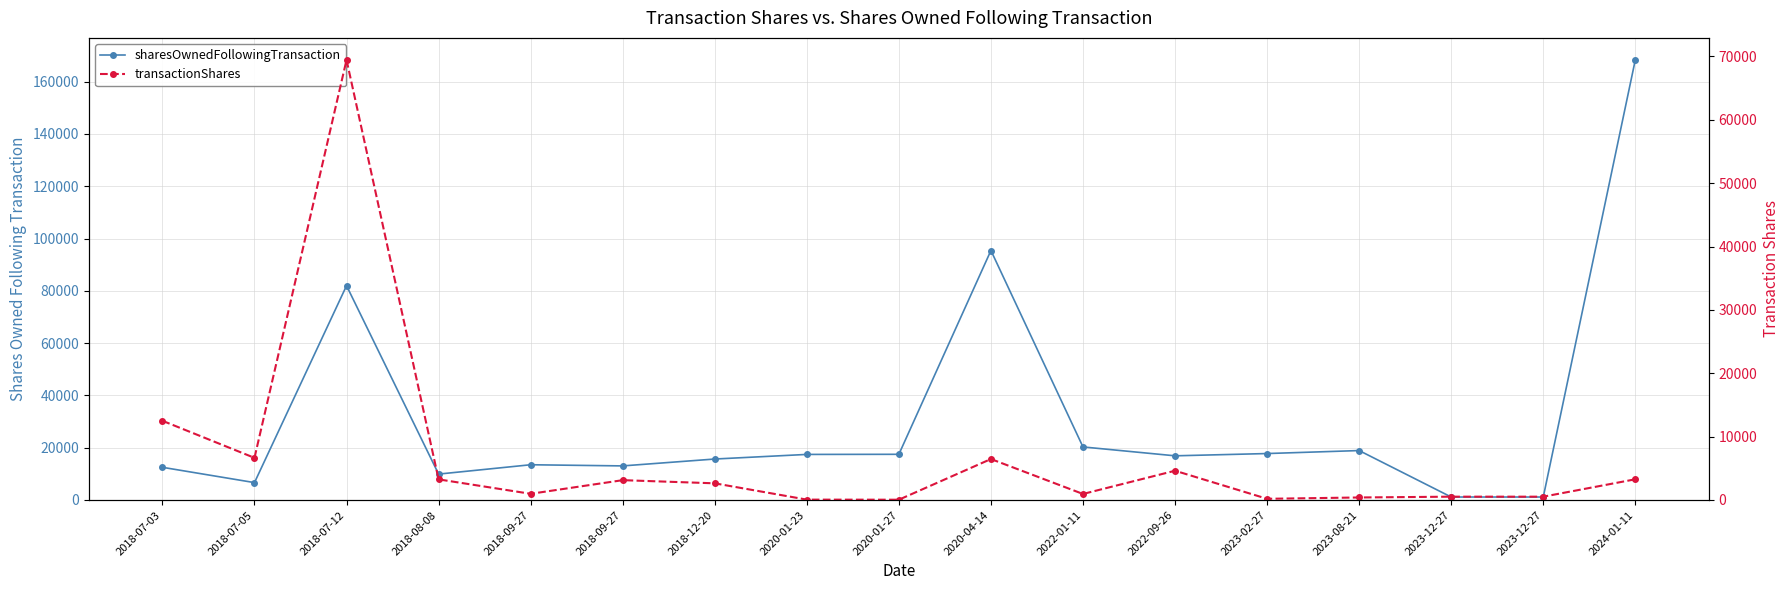

What is the label of the 13th point from the left?

2023-02-27